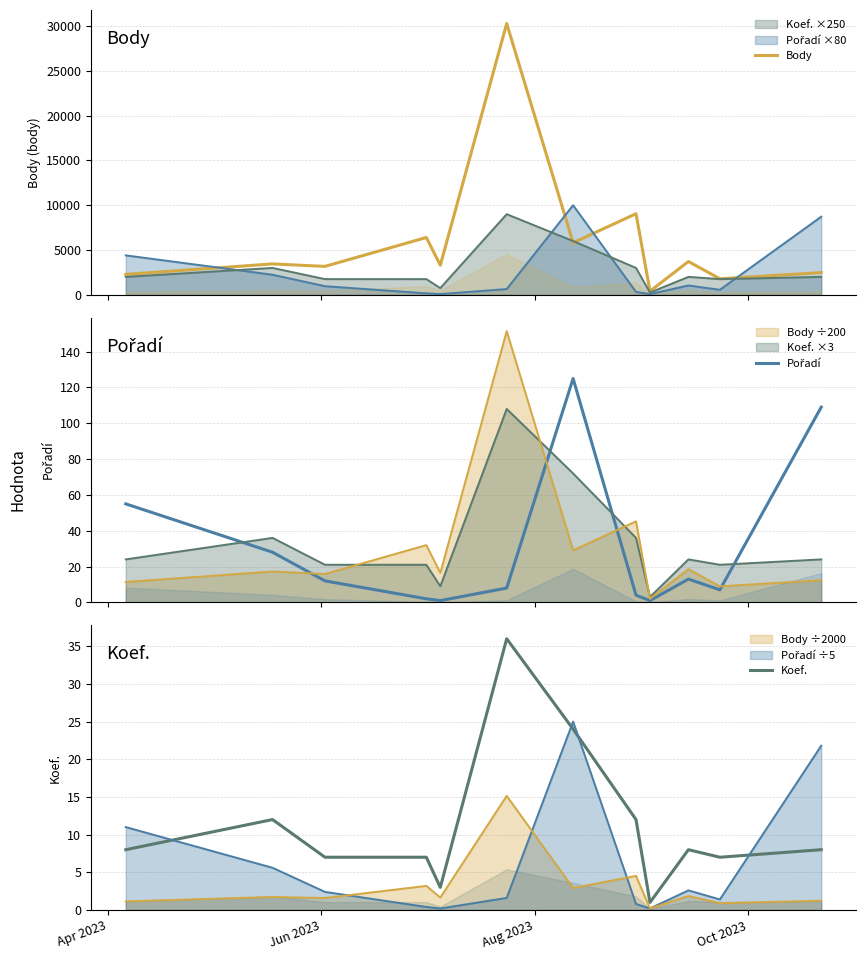

Rank the series by their maximum value, from highest to lowest.

Body, Pořadí, Koef.